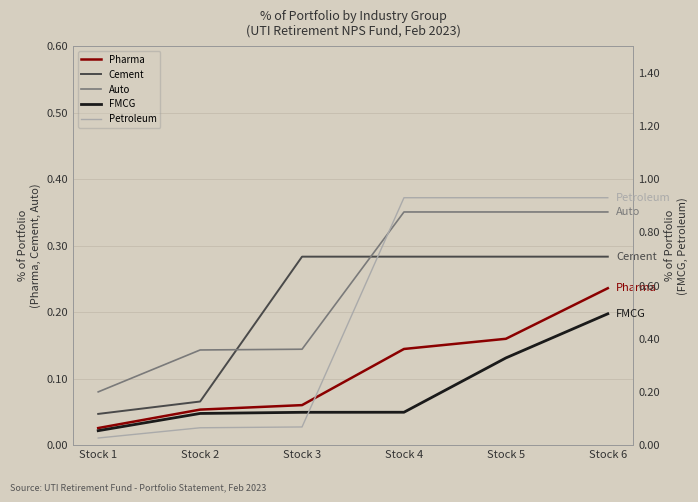

At which category is the sum across all series the highest?

Stock 6